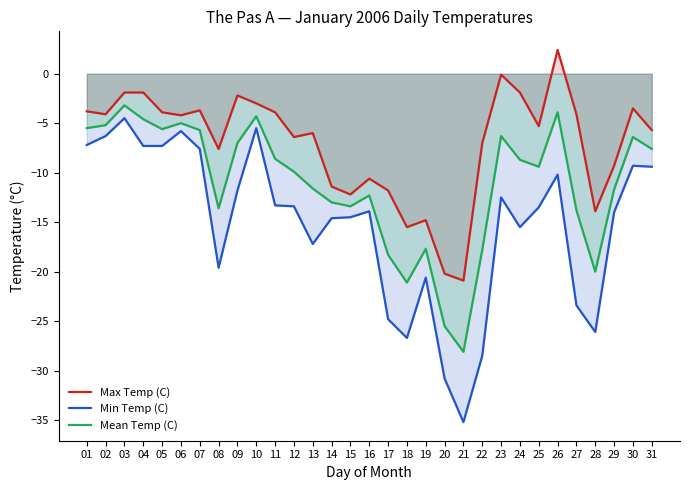

What is the total value across all series at 19?

-53.1